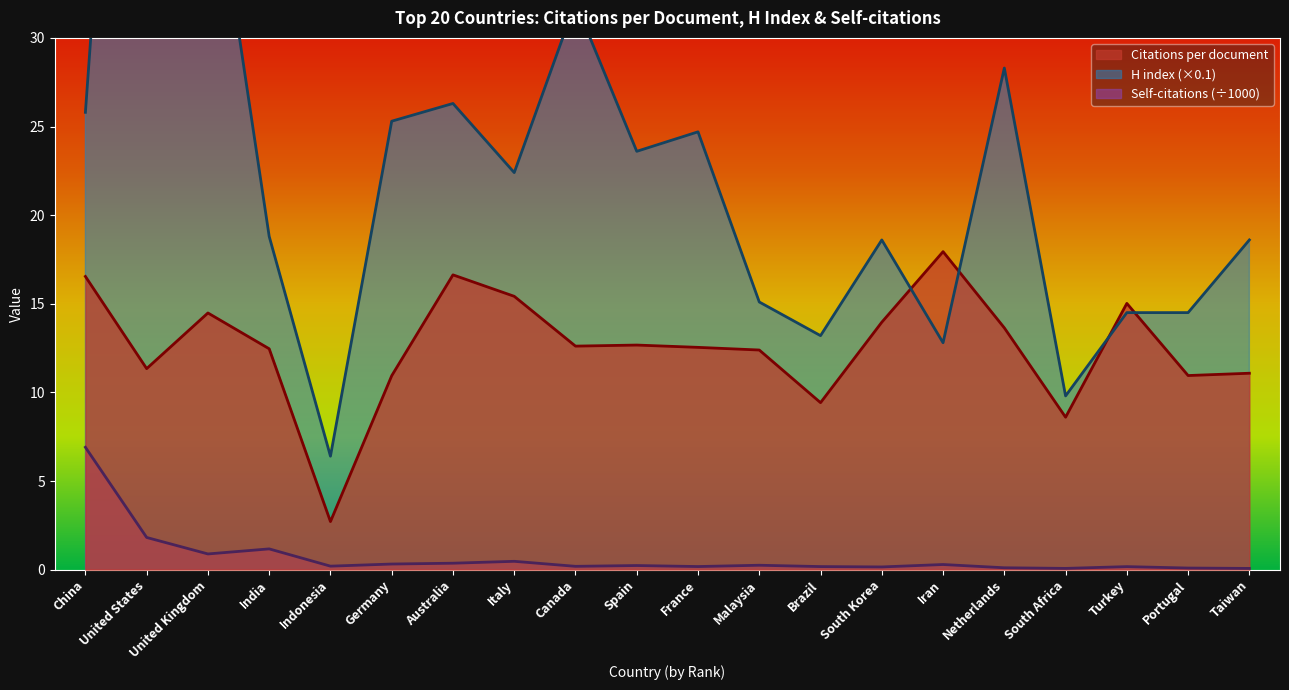

Reading left to right, extract all data points from this chart.

Citations per document: China=16.5	United States=11.3	United Kingdom=14.5	India=12.5	Indonesia=2.7	Germany=10.9	Australia=16.6	Italy=15.4	Canada=12.6	Spain=12.7	France=12.5	Malaysia=12.4	Brazil=9.4	South Korea=14.0	Iran=17.9	Netherlands=13.6	South Africa=8.6	Turkey=15.0	Portugal=10.9	Taiwan=11.1
H index (scaled): China=25.8	United States=74.0	United Kingdom=41.9	India=18.8	Indonesia=6.4	Germany=25.3	Australia=26.3	Italy=22.4	Canada=32.0	Spain=23.6	France=24.7	Malaysia=15.1	Brazil=13.2	South Korea=18.6	Iran=12.8	Netherlands=28.3	South Africa=9.8	Turkey=14.5	Portugal=14.5	Taiwan=18.6
Self-citations (scaled): China=6.9	United States=1.8	United Kingdom=0.9	India=1.2	Indonesia=0.2	Germany=0.3	Australia=0.4	Italy=0.5	Canada=0.2	Spain=0.2	France=0.2	Malaysia=0.2	Brazil=0.2	South Korea=0.2	Iran=0.3	Netherlands=0.1	South Africa=0.1	Turkey=0.2	Portugal=0.1	Taiwan=0.1